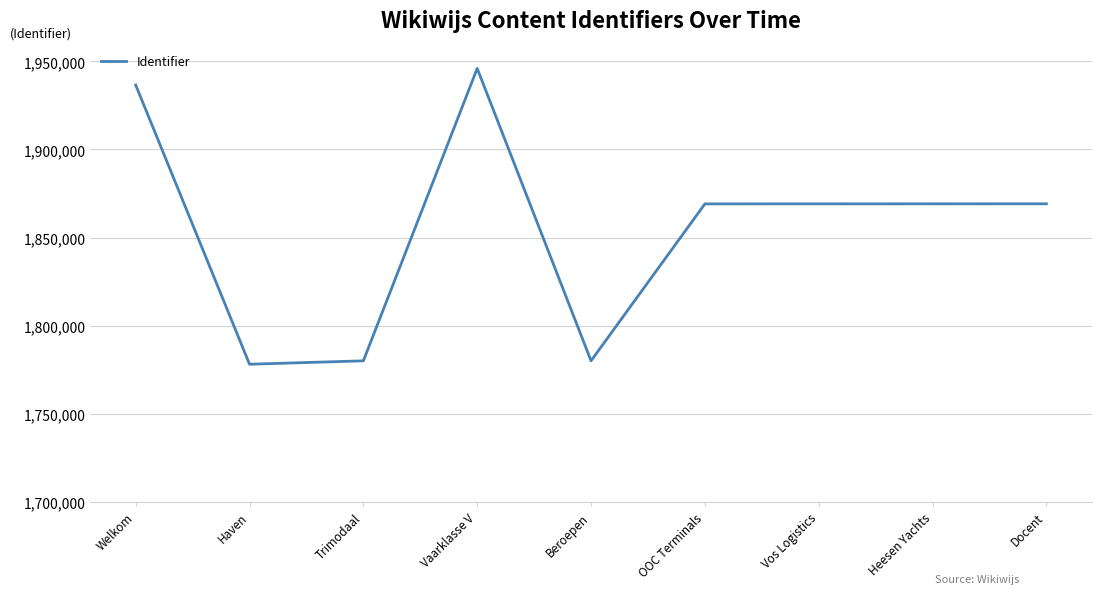

Where is the data nearest to the value 1862095?

OOC Terminals